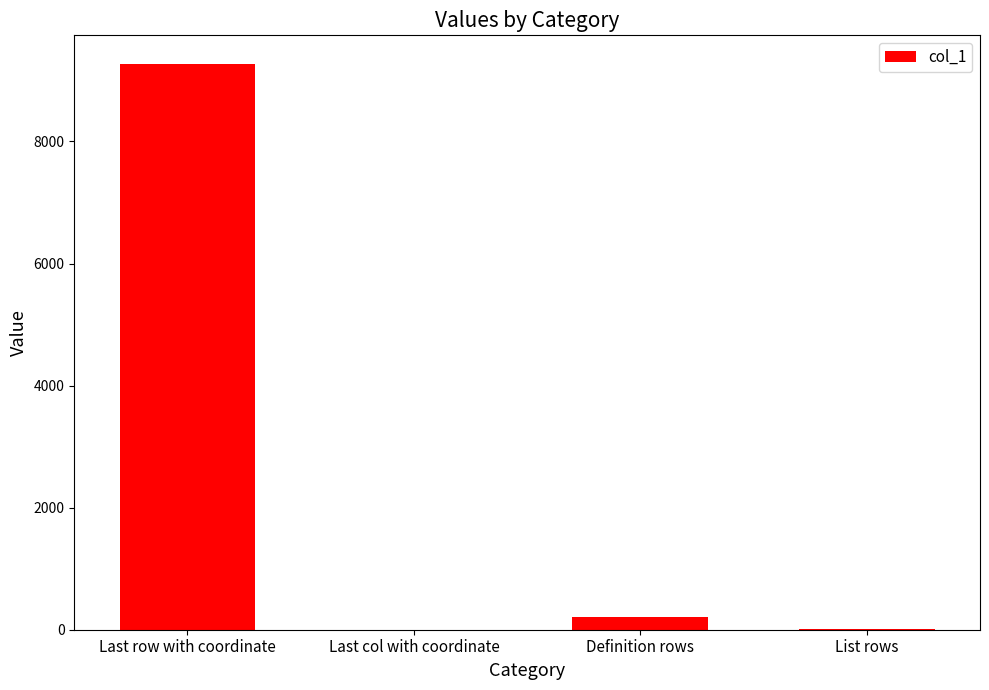

True or false: the data shows 9275 at Last row with coordinate.

True